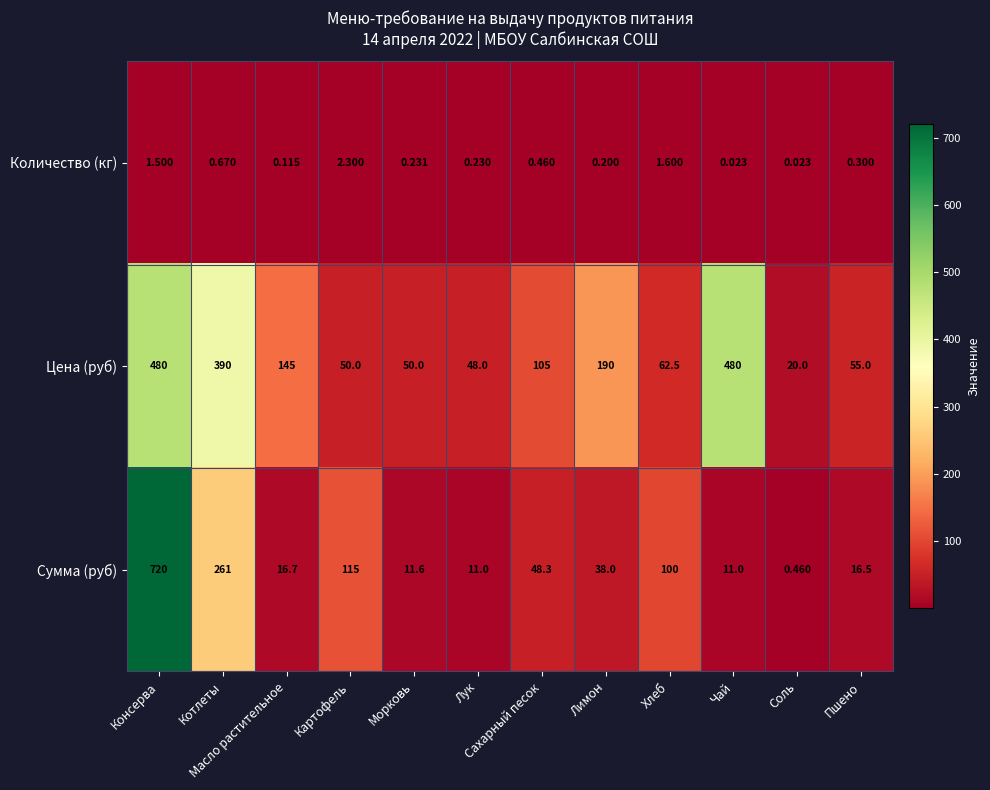

Is the value of Количество (кг) at Консерва greater than the value of Сумма (руб) at Соль?

Yes